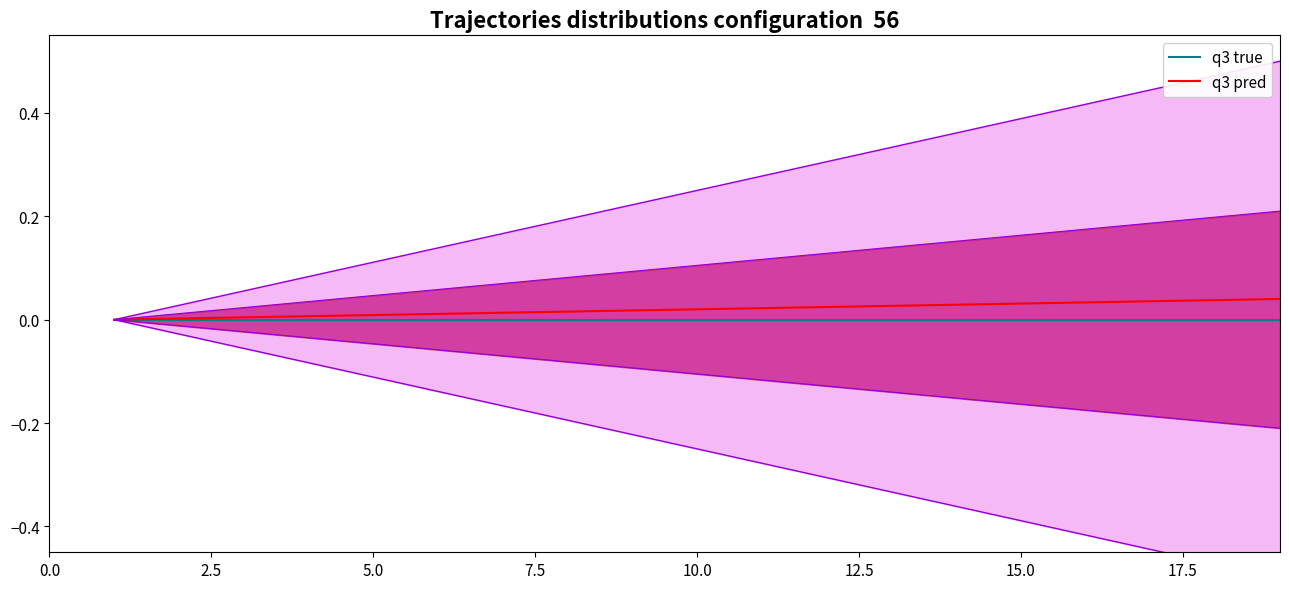

What are all the series names shown in the legend?

q3 true, q3 pred